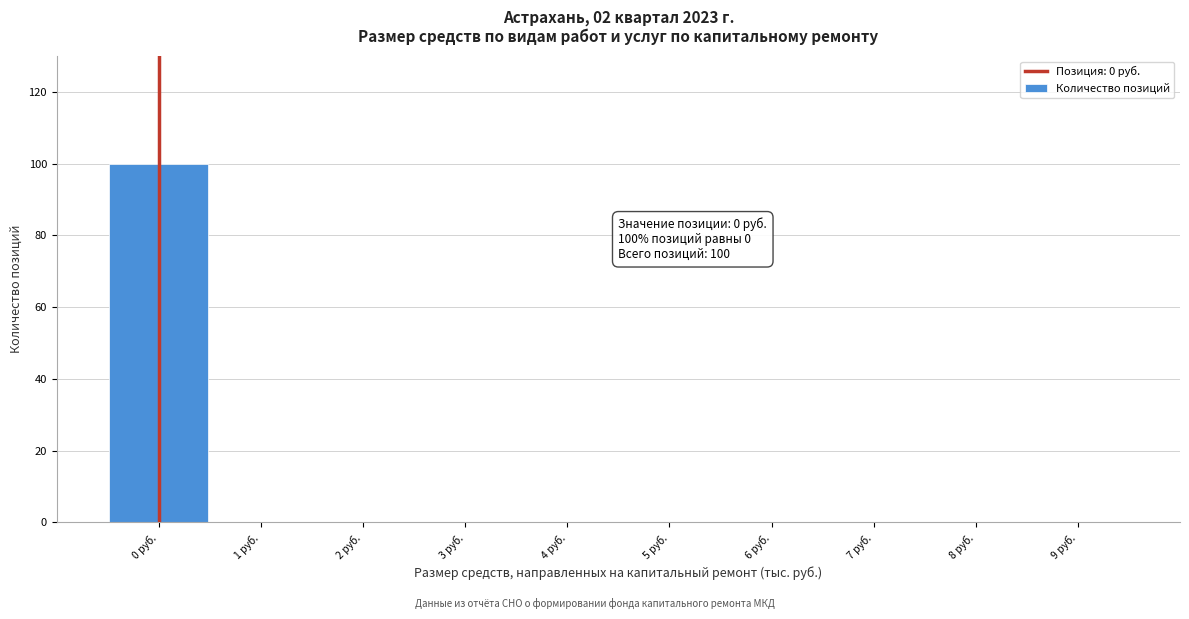

Reading left to right, transcribe all the data shown in this chart.

0 руб.=100	1 руб.=0	2 руб.=0	3 руб.=0	4 руб.=0	5 руб.=0	6 руб.=0	7 руб.=0	8 руб.=0	9 руб.=0